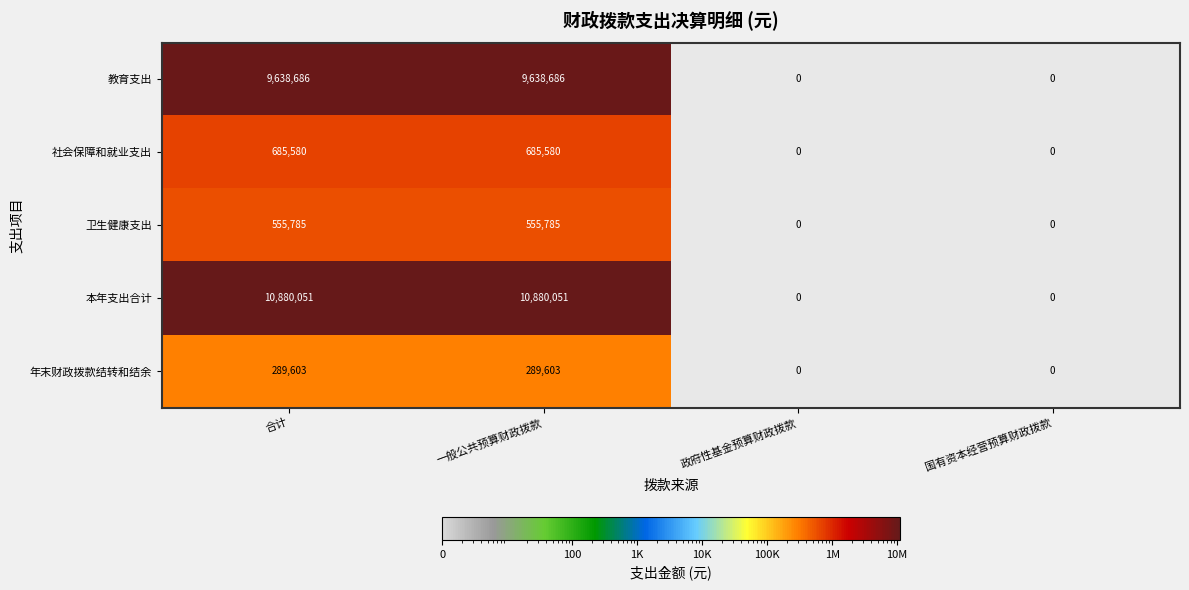

What is the greatest value displayed?

10880051